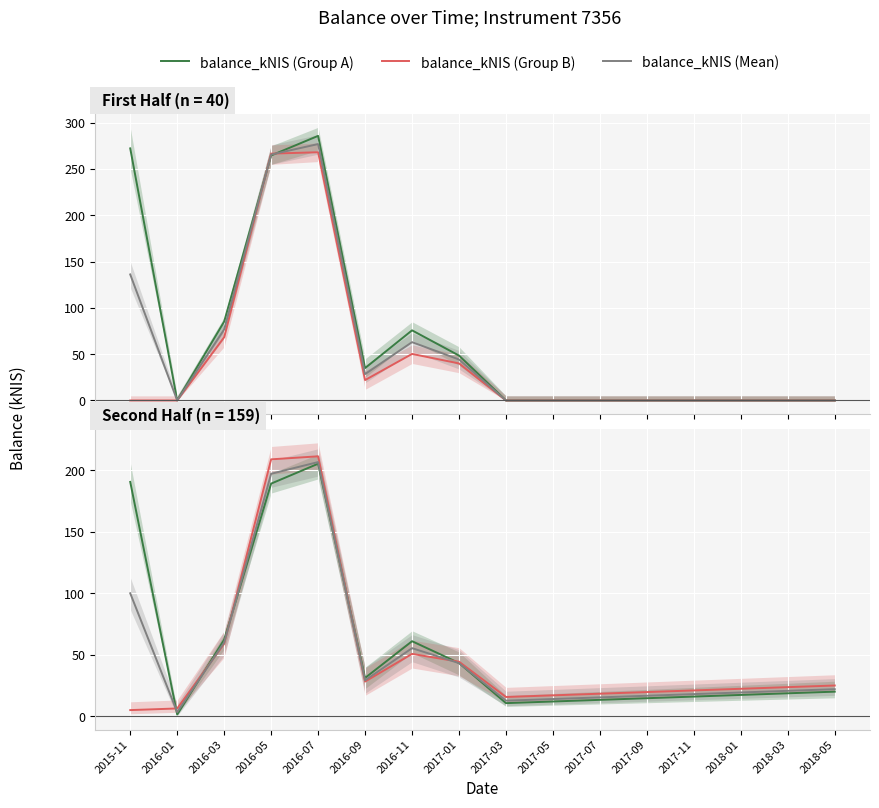

At which category does the chart reach its peak across all series?

2016-07